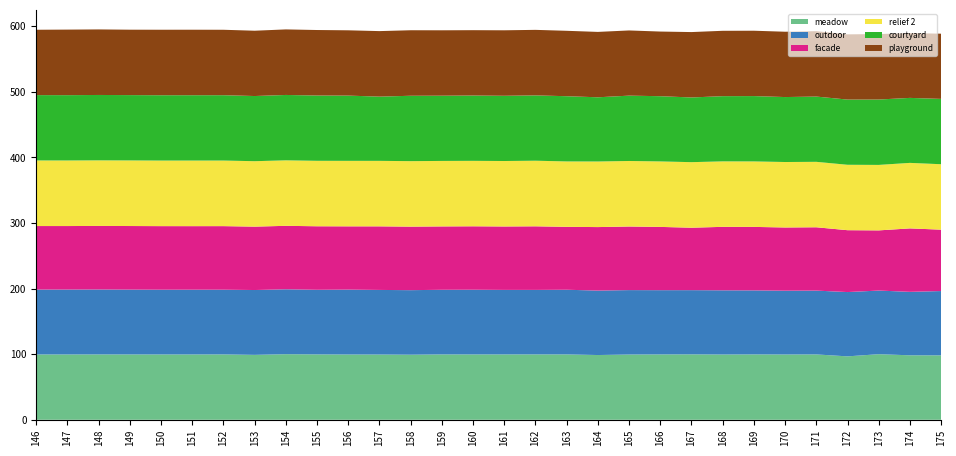

Reading left to right, extract all data points from this chart.

meadow: 99.6	99.6	99.6	99.6	99.6	99.6	99.7	99.0	100.0	99.7	99.5	99.5	99.2	99.7	99.6	99.7	99.7	99.7	98.7	99.5	99.6	99.7	99.5	99.7	99.5	99.7	96.7	100.0	98.3	98.2
outdoor: 98.9	99.0	99.0	98.8	98.7	98.7	98.7	98.8	98.9	98.5	98.9	98.5	98.4	98.5	98.7	98.4	98.3	98.6	98.3	98.2	98.0	97.9	97.9	97.6	97.3	97.3	98.0	97.0	96.7	98.0
facade: 96.9	96.8	96.9	96.9	96.9	96.9	96.9	96.7	96.8	96.8	96.5	96.9	96.9	96.6	96.7	96.7	97.0	95.9	96.8	97.0	96.5	95.2	96.8	96.8	96.4	96.5	94.3	91.7	96.7	93.6
relief 2: 100.0	100.0	100.0	100.0	100.0	100.0	100.0	99.8	99.8	99.8	99.8	99.8	99.8	99.8	99.8	99.8	100.0	99.7	100.0	99.9	99.8	99.9	99.8	99.8	99.8	99.8	99.7	99.8	99.9	99.8
courtyard: 99.6	99.6	99.7	99.6	99.6	99.6	99.6	99.3	99.7	99.5	99.5	97.9	99.7	99.5	99.6	99.5	99.6	99.4	97.9	99.6	99.4	98.6	99.4	99.6	99.0	99.5	99.4	99.7	99.1	99.6
playground: 99.6	99.9	99.9	99.7	99.8	99.8	99.8	99.6	99.9	99.8	99.5	99.9	99.9	99.7	99.6	99.8	99.9	99.7	99.7	99.4	98.6	99.7	99.7	99.6	99.6	99.7	99.4	99.8	98.8	99.4